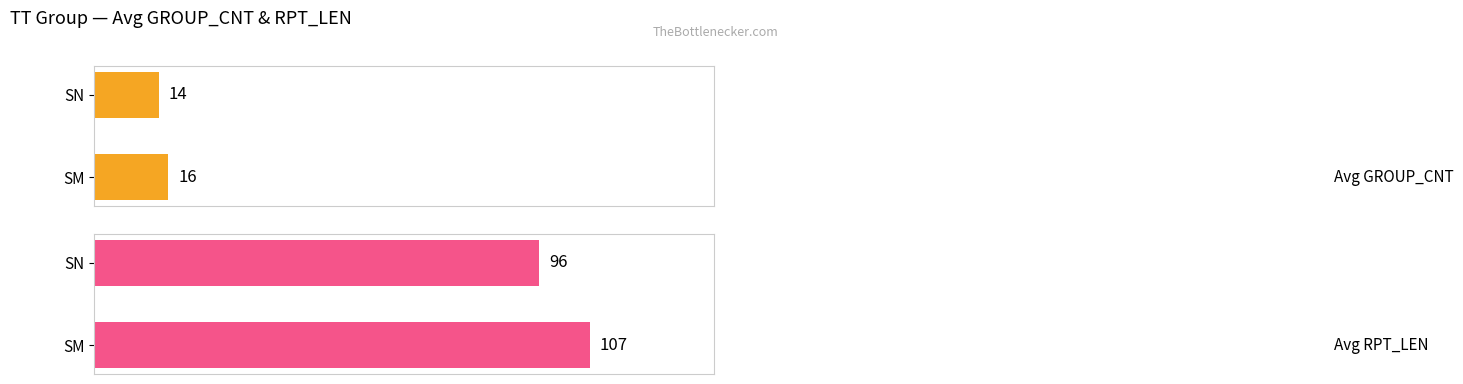

Which series has the widest spread of values?

Avg RPT_LEN